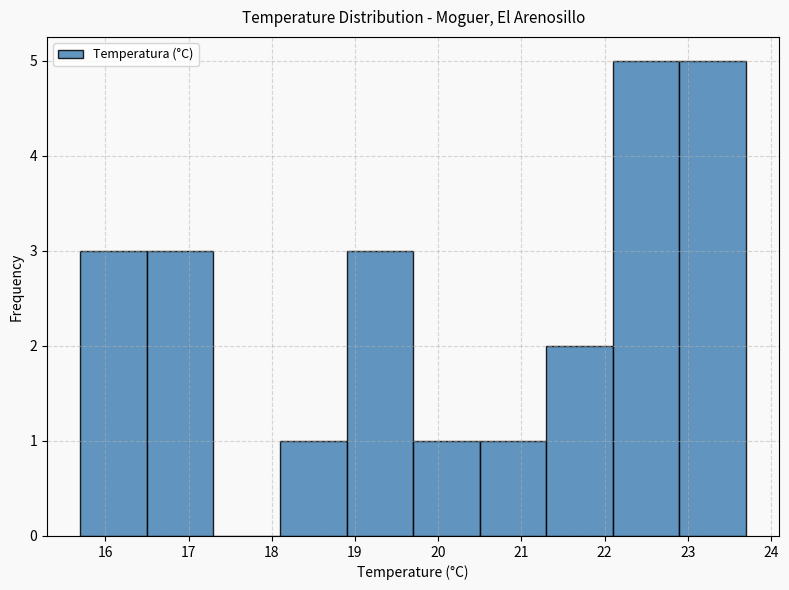

Reading left to right, transcribe this chart: for each bar, give the range it covers on the x-axis and its height. The values are not printed on the chart, so give them approximately, as read against the axis.

15.7 to 16.5: 3
16.5 to 17.3: 3
17.3 to 18.1: 0
18.1 to 18.9: 1
18.9 to 19.7: 3
19.7 to 20.5: 1
20.5 to 21.3: 1
21.3 to 22.1: 2
22.1 to 22.9: 5
22.9 to 23.7: 5